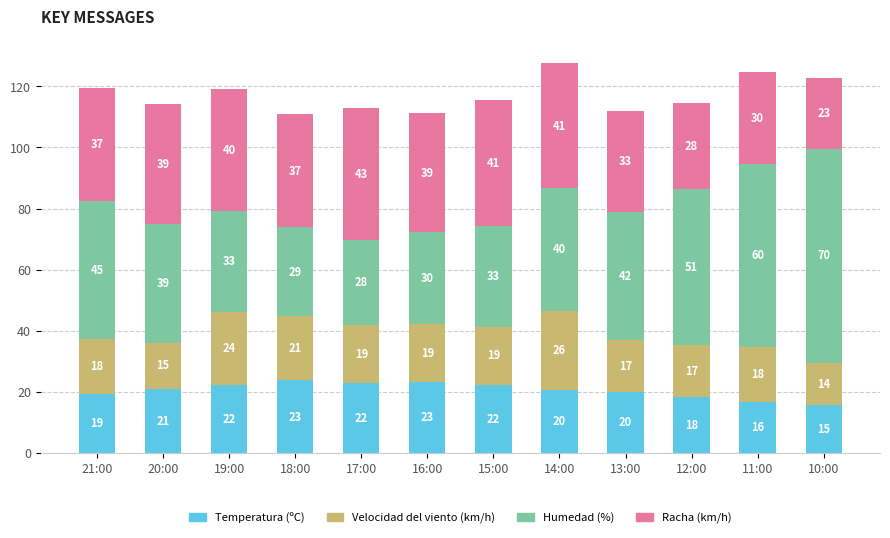

At which category is the sum across all series the highest?

14:00